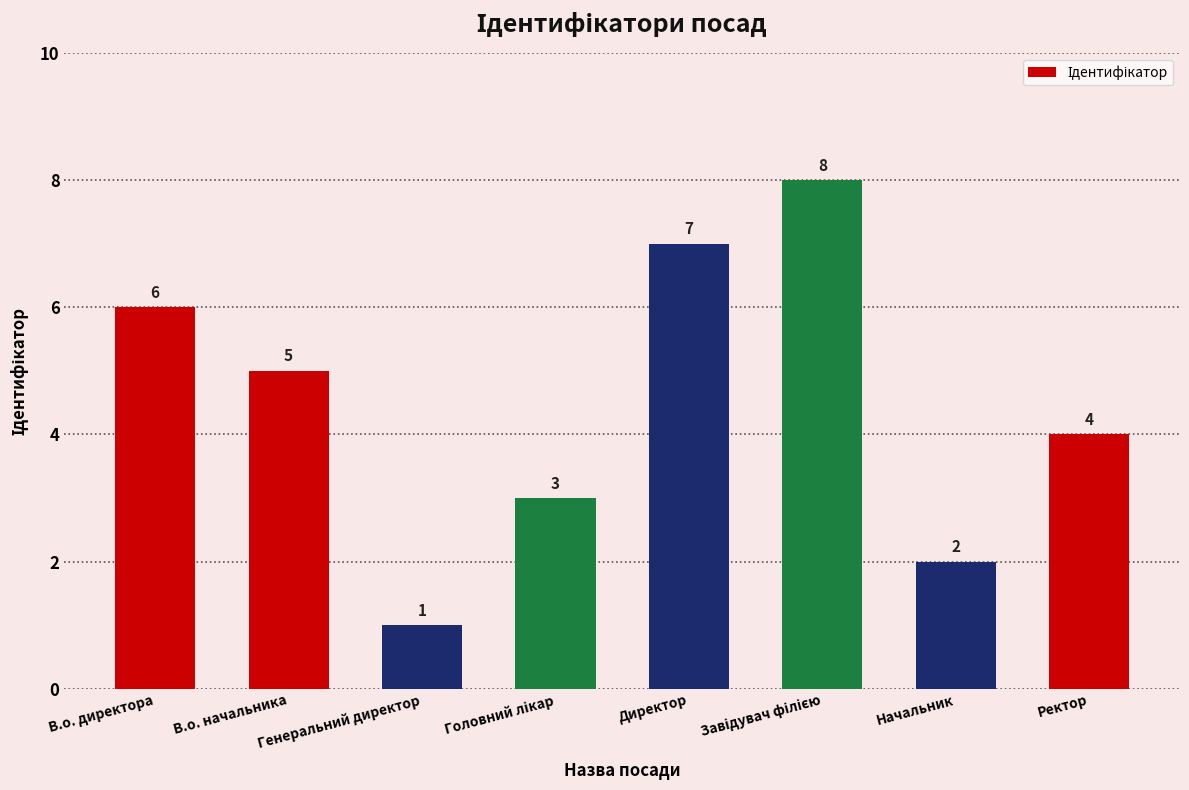

What is the change in value from Директор to Начальник?

-5